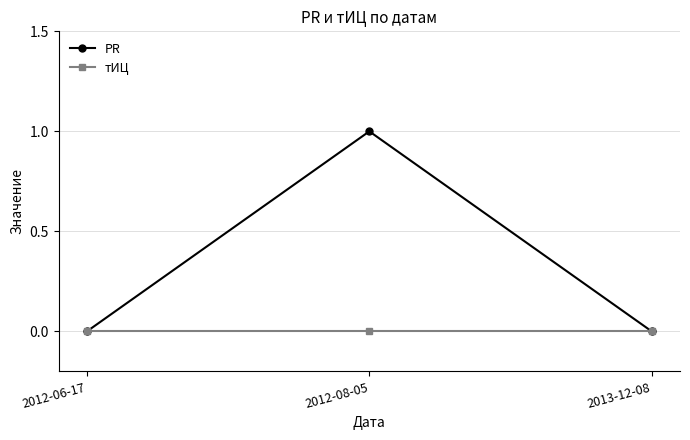

What position from the left is 2012-08-05?

2